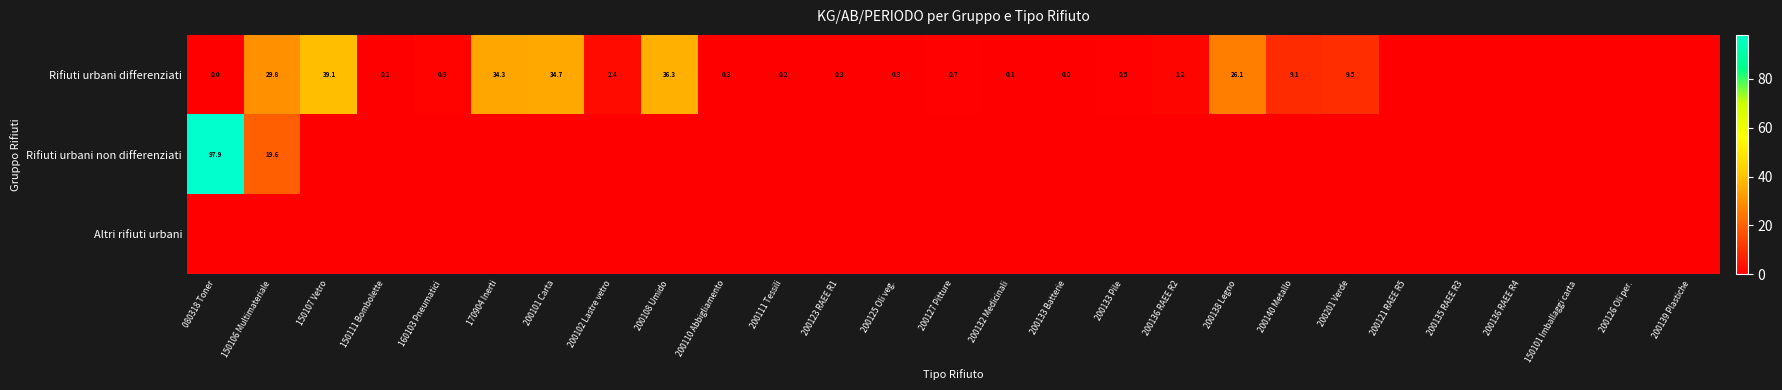

Is it true that Rifiuti urbani differenziati equals 0.4 at 200125 Oli veg.?

False